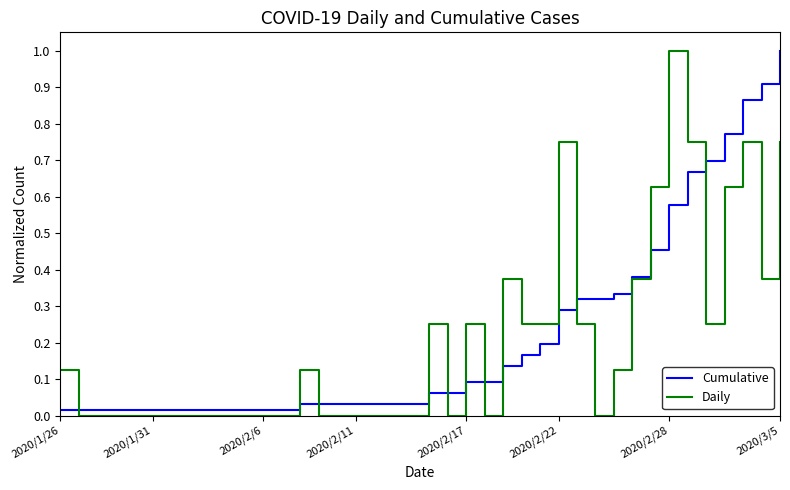

True or false: Daily has more than 2 interior local peaks.

True